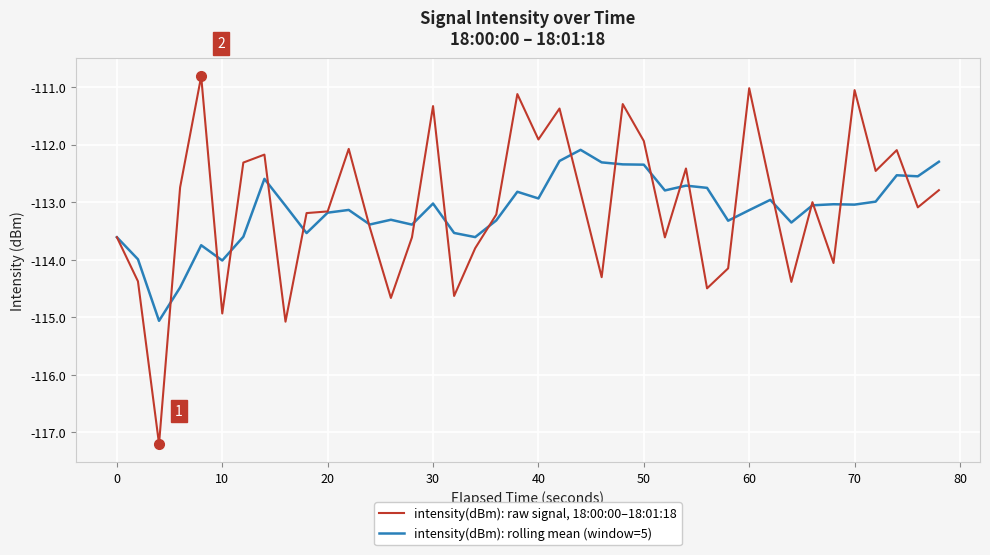

Which series has the largest total across all categories?

intensity(dBm): raw signal, 18:00:00–18:01:18